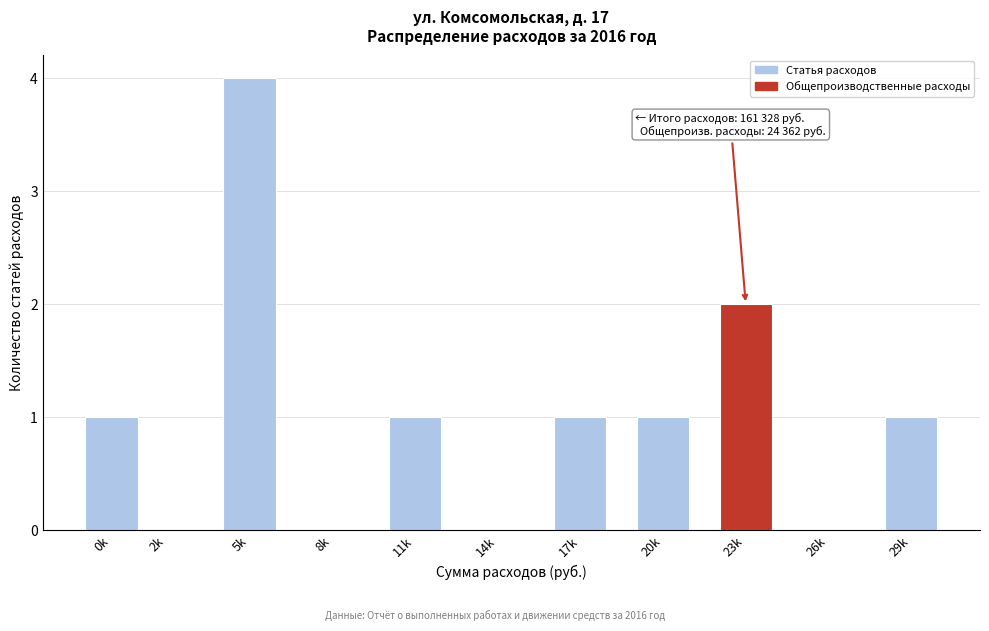

Reading left to right, transcribe all the data shown in this chart.

0k=1	2k=0	5k=4	8k=0	11k=1	14k=0	17k=1	20k=1	23k=2	26k=0	29k=1